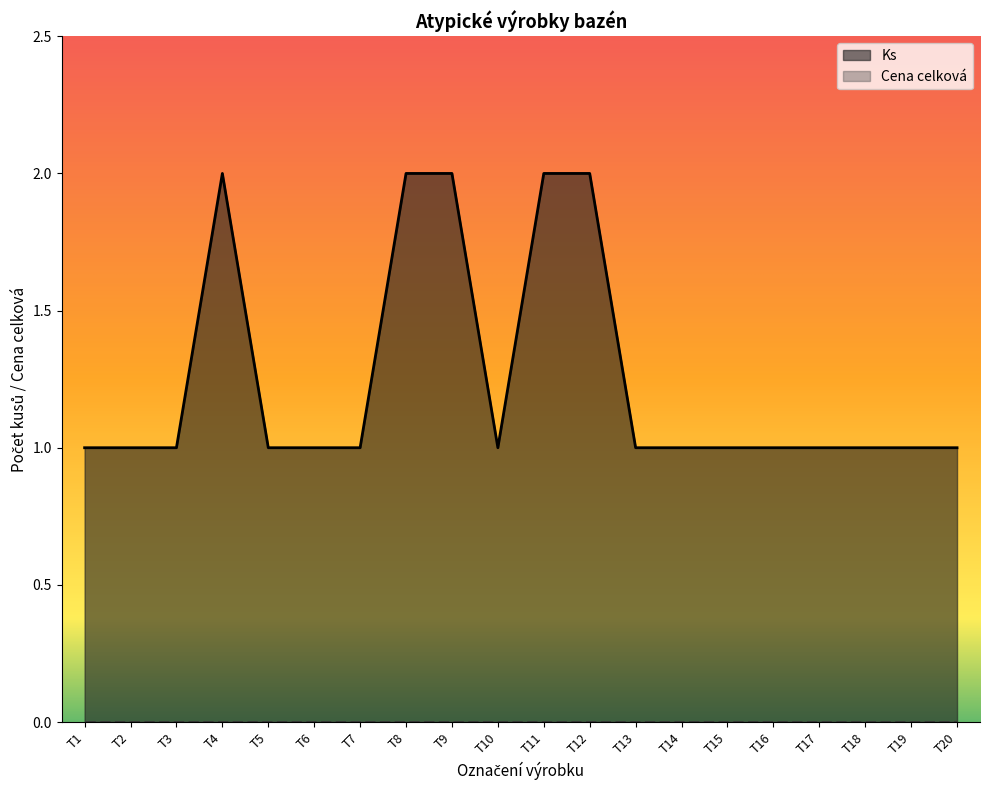

What is the average value?

1